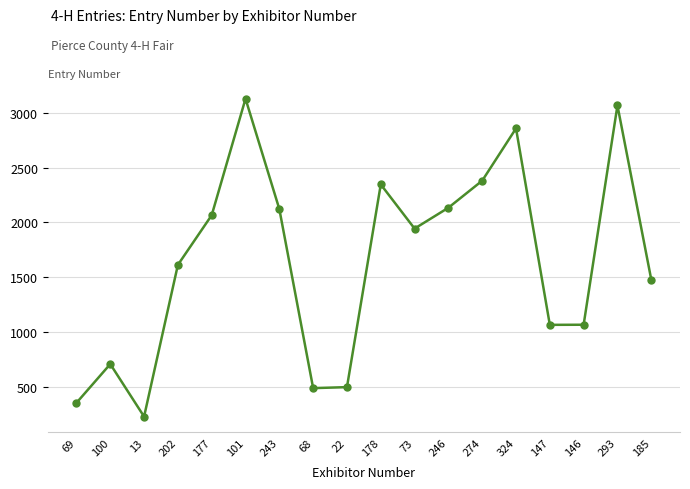

What is the change in value from 178 to 324?

+510